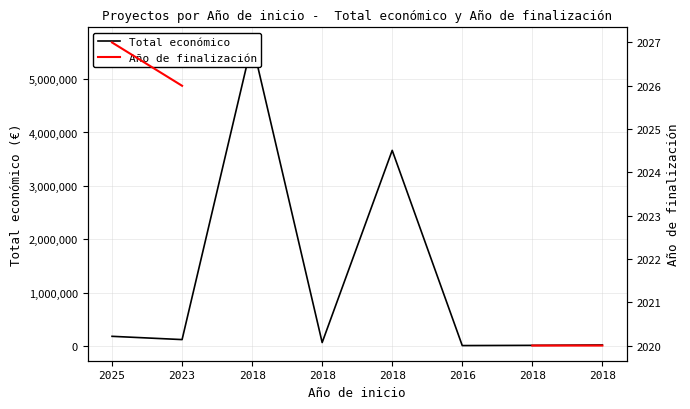

The Año de finalización series shows 2020.0 at 2018. True or false?

True